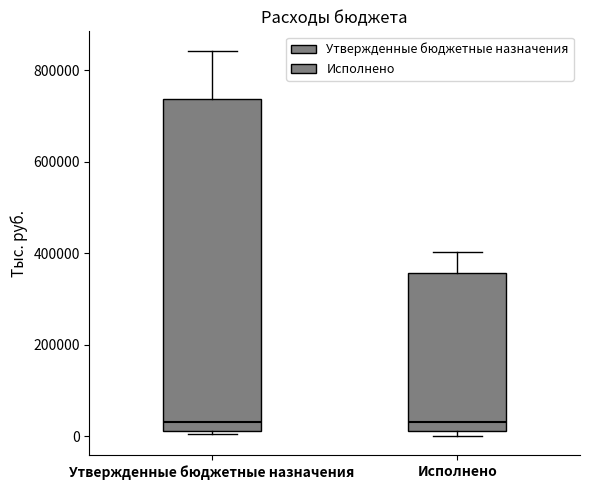

Where is the lower edge of the box for Утвержденные бюджетные назначения on the y-axis? The values are not printed on the chart, so give them approximately, as read against the axis.

20000